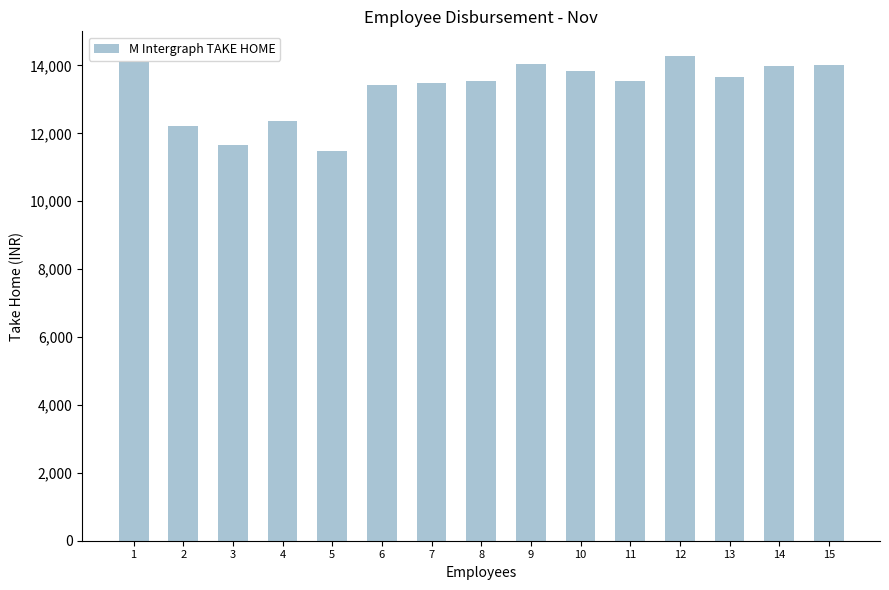

What is the difference between the values at 2 and 6?

1229